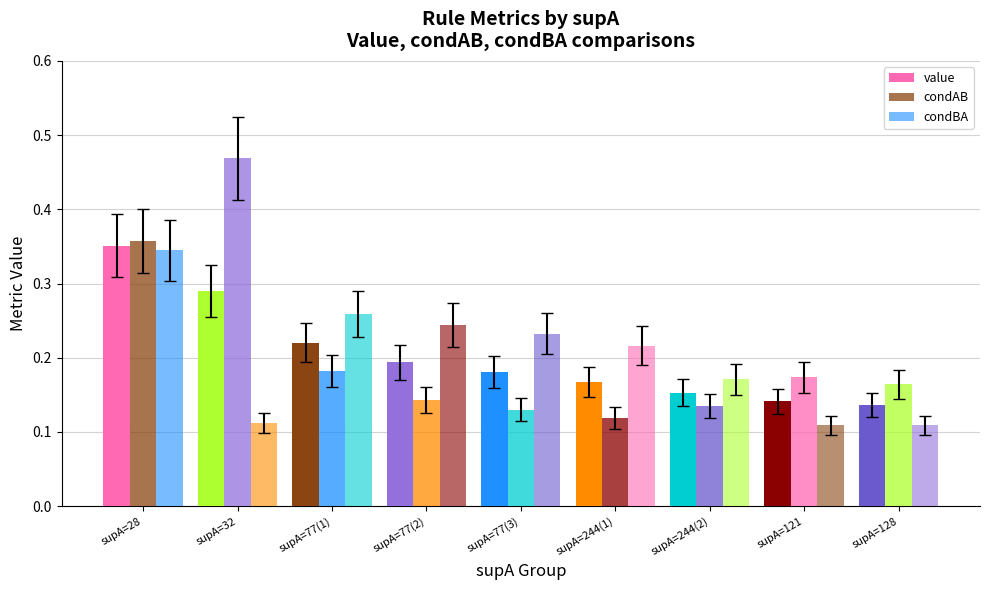

Reading left to right, what are all the values shown in this chart?

value: supA=28=0.4	supA=32=0.3	supA=77(1)=0.2	supA=77(2)=0.2	supA=77(3)=0.2	supA=244(1)=0.2	supA=244(2)=0.2	supA=121=0.1	supA=128=0.1
condAB: supA=28=0.4	supA=32=0.5	supA=77(1)=0.2	supA=77(2)=0.1	supA=77(3)=0.1	supA=244(1)=0.1	supA=244(2)=0.1	supA=121=0.2	supA=128=0.2
condBA: supA=28=0.3	supA=32=0.1	supA=77(1)=0.3	supA=77(2)=0.2	supA=77(3)=0.2	supA=244(1)=0.2	supA=244(2)=0.2	supA=121=0.1	supA=128=0.1